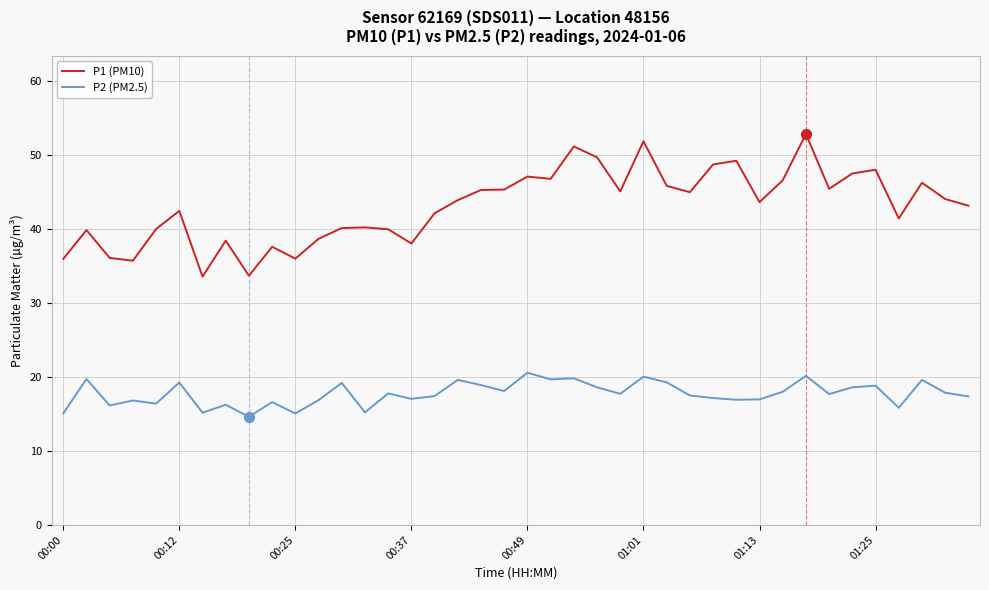

Which series has the widest spread of values?

P1 (PM10)